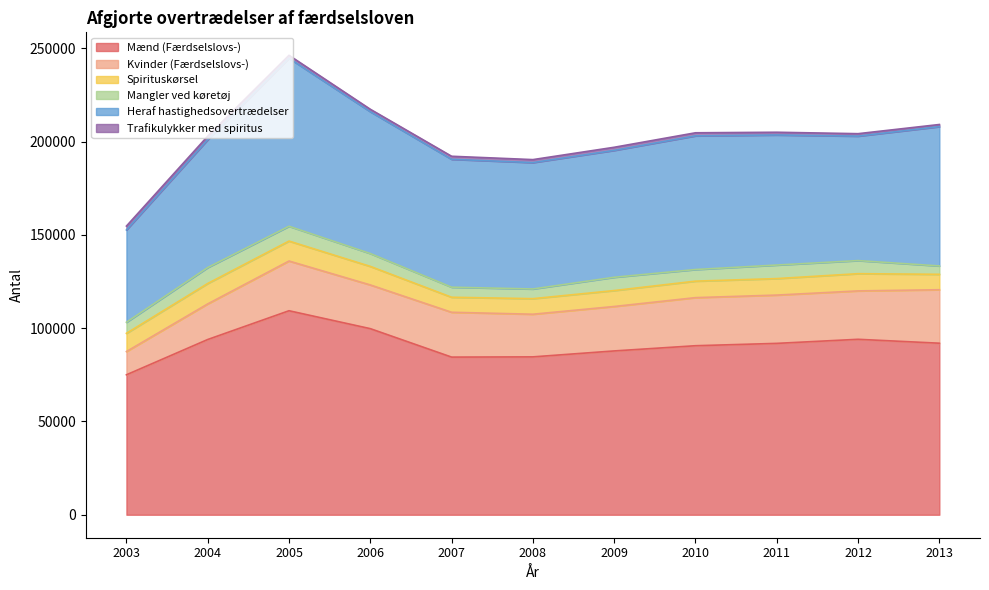

How many interior local peaks does the Mænd (Færdselslovs-) series have?

2